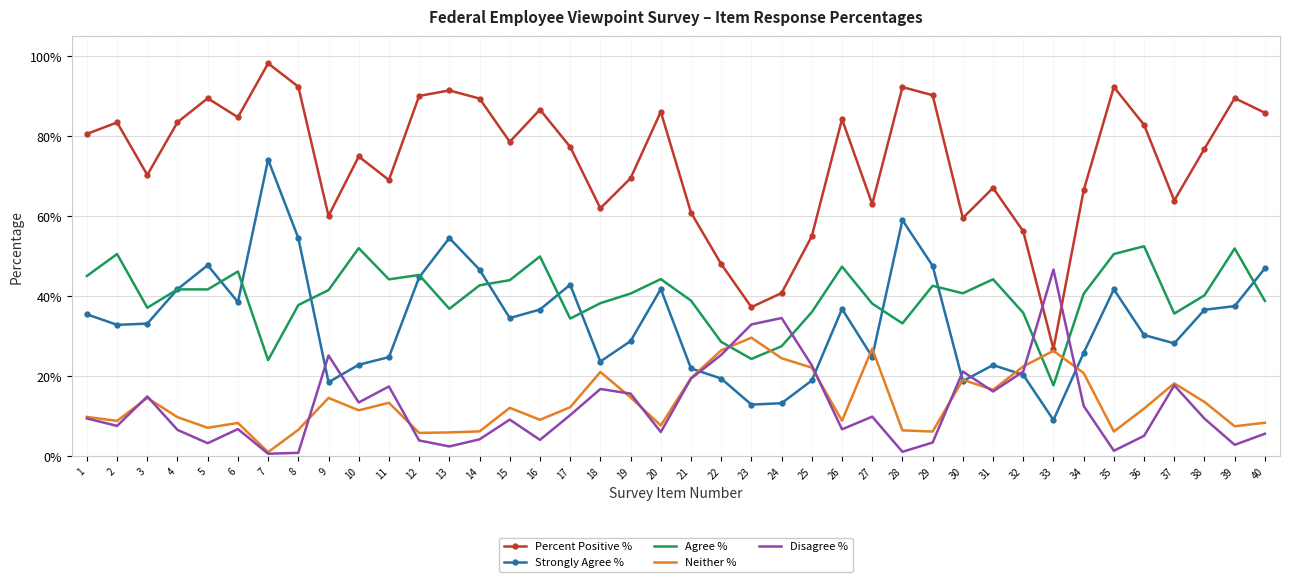

What is the difference between the maximum and second lowest values in the Neither % series?

23.8